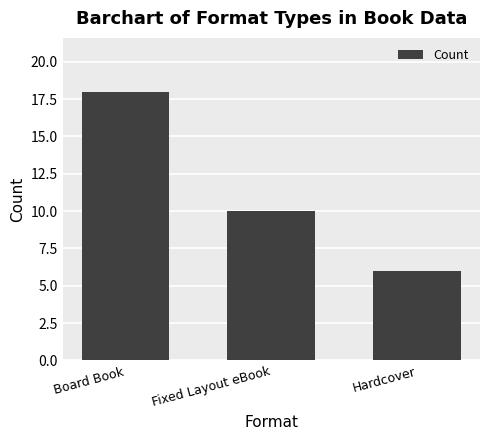

What is the label of the 2nd bar from the left?

Fixed Layout eBook